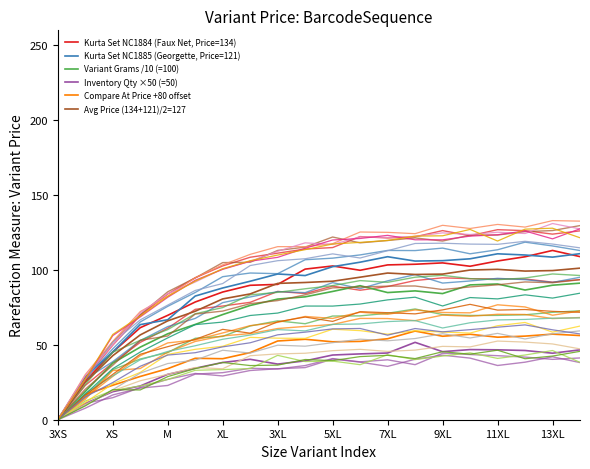

True or false: Variant Grams /10 (=100) and Kurta Set NC1884 (Faux Net, Price=134) cross at least once.

False